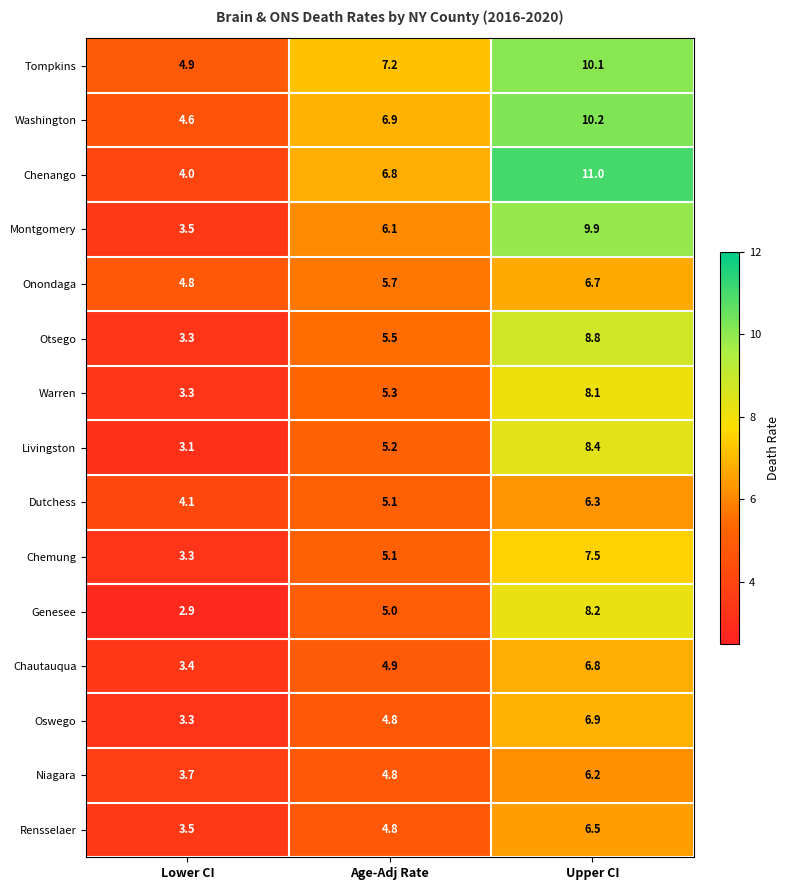

What value does the Genesee series have at Age-Adj Rate?

5.0